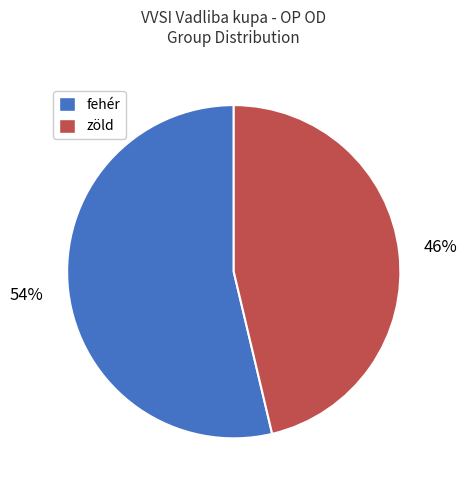

How many segments does this pie chart have?

2